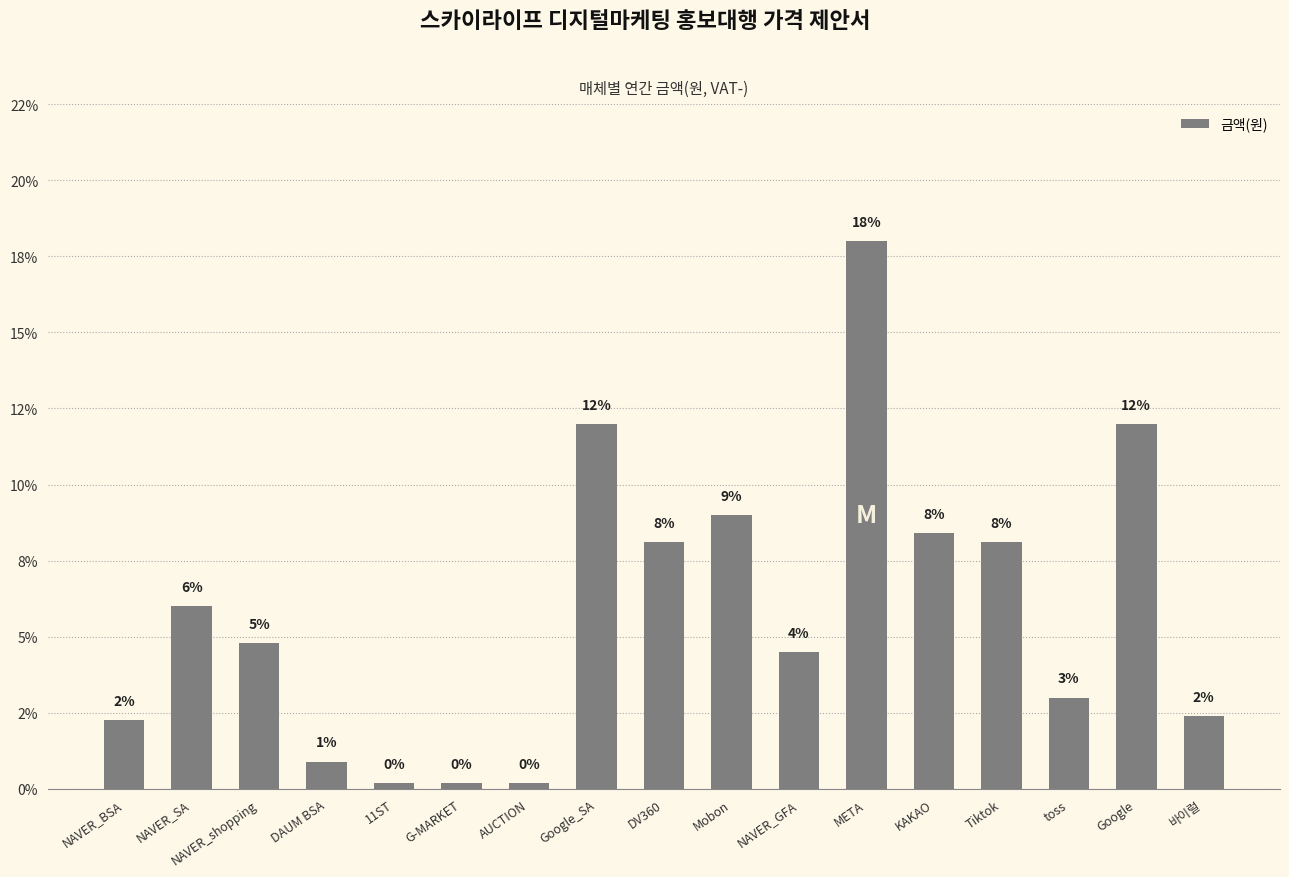

Reading right to left, extract all data points from this chart.

바이럴=2.4	Google=12.0	toss=3.0	Tiktok=8.1	KAKAO=8.4	META=18.0	NAVER_GFA=4.5	Mobon=9.0	DV360=8.1	Google_SA=12.0	AUCTION=0.2	G-MARKET=0.2	11ST=0.2	DAUM BSA=0.9	NAVER_shopping=4.8	NAVER_SA=6.0	NAVER_BSA=2.3